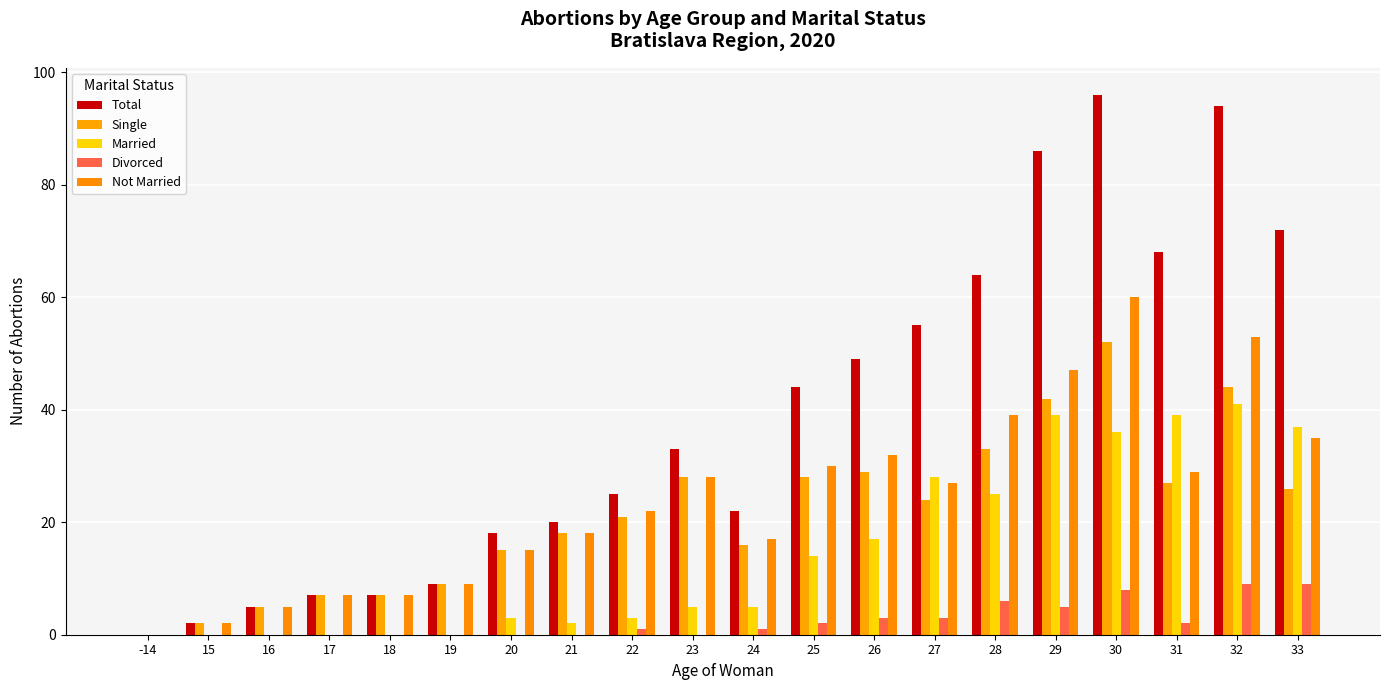

What is the total value across all series at 25?

118